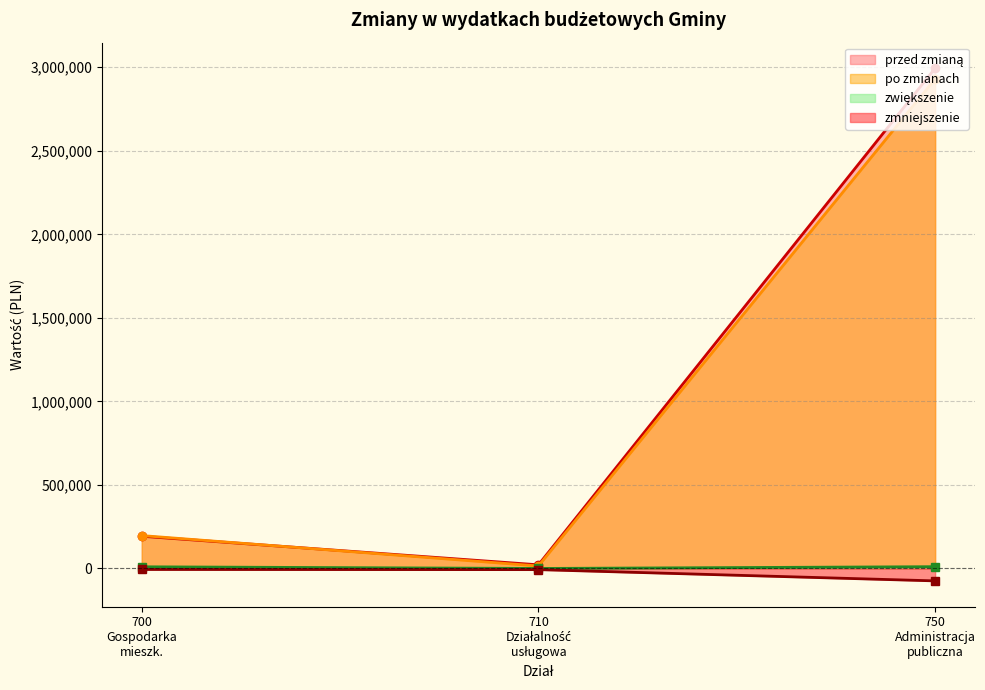

At how many categories does at least one series exceed 2113588?

1